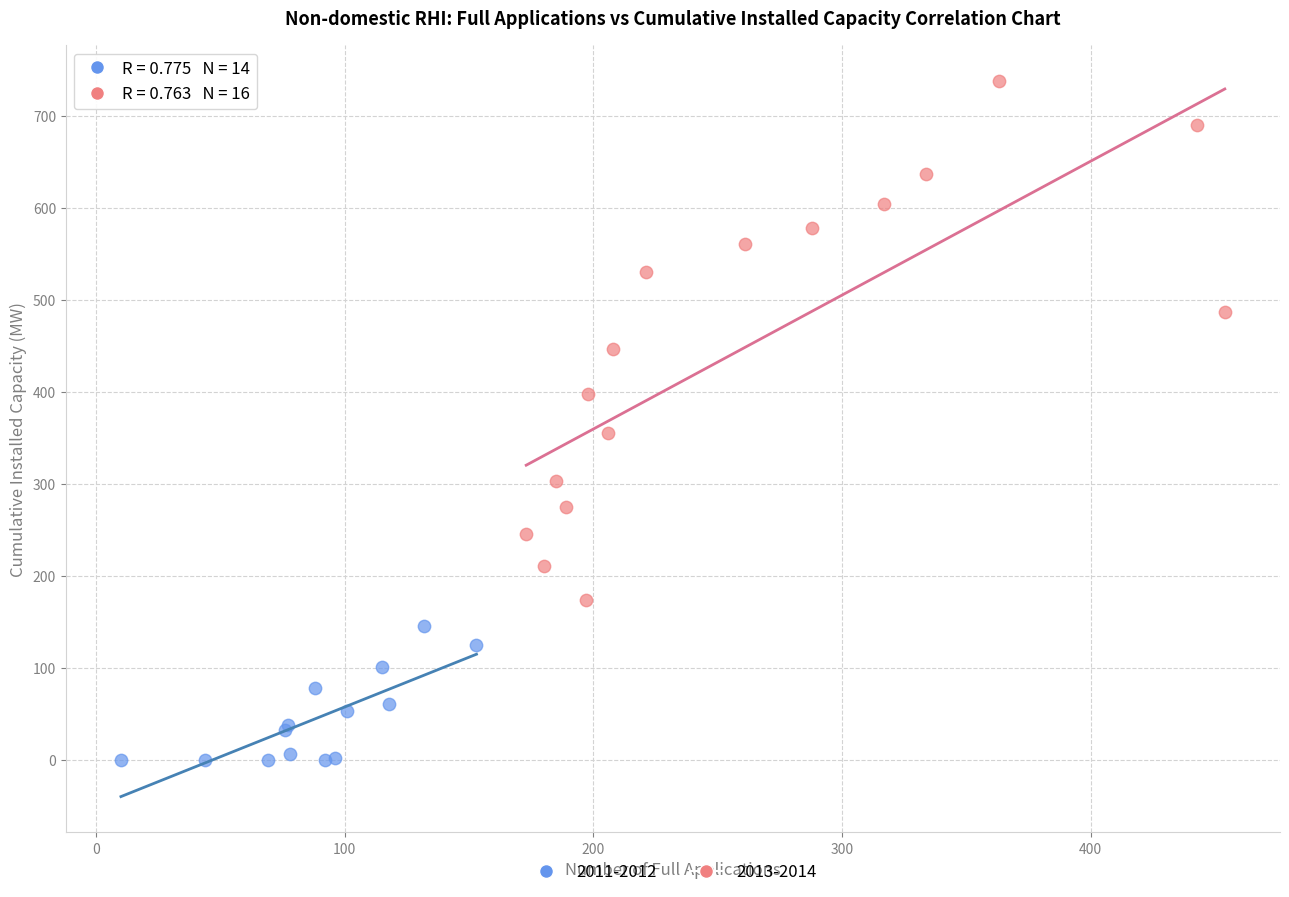

Which series has the largest Y range (max minus min)?

2013-2014